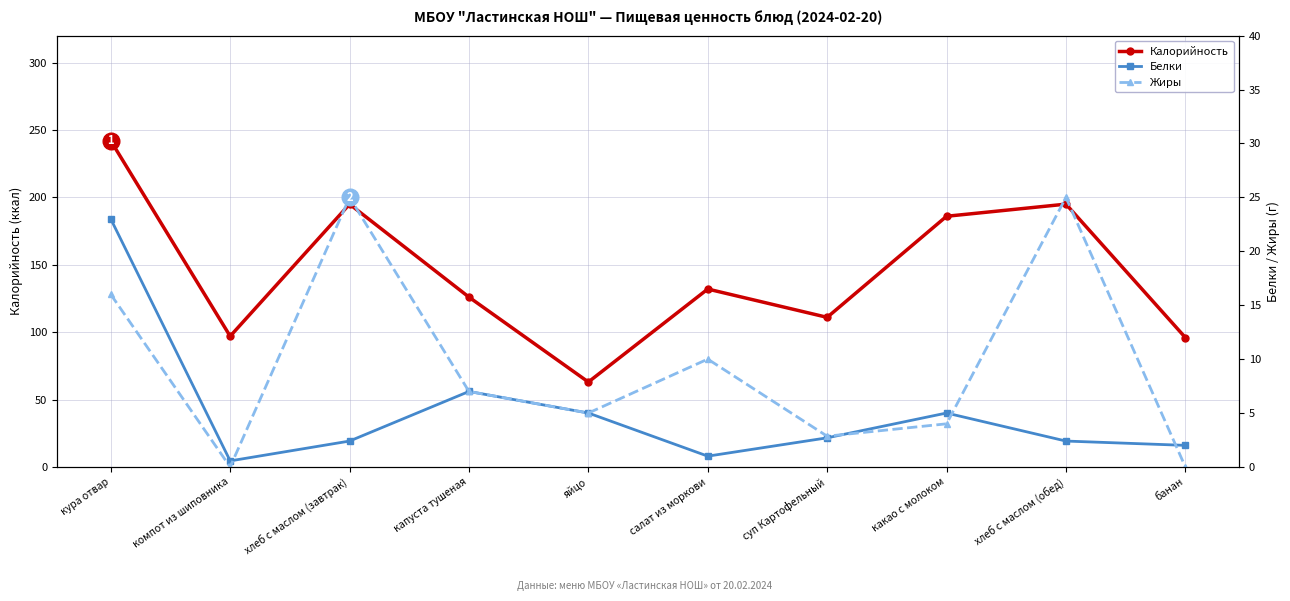

After their last crossing, which series has the higher values: Жиры or Белки?

Белки